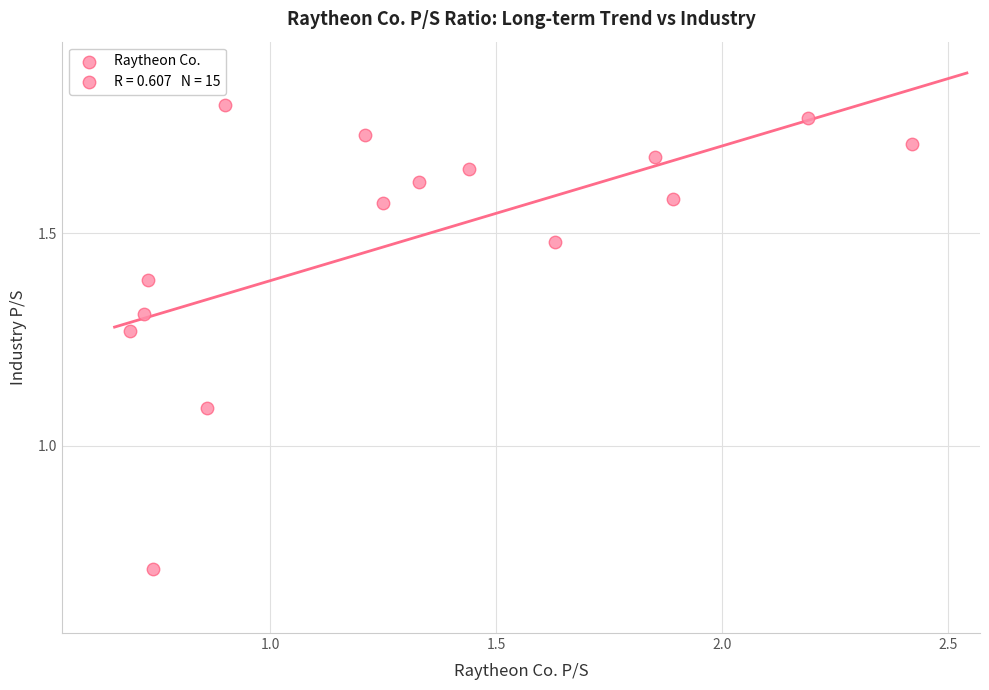

What Y value in the scatter plot is closest to 1?

1.1